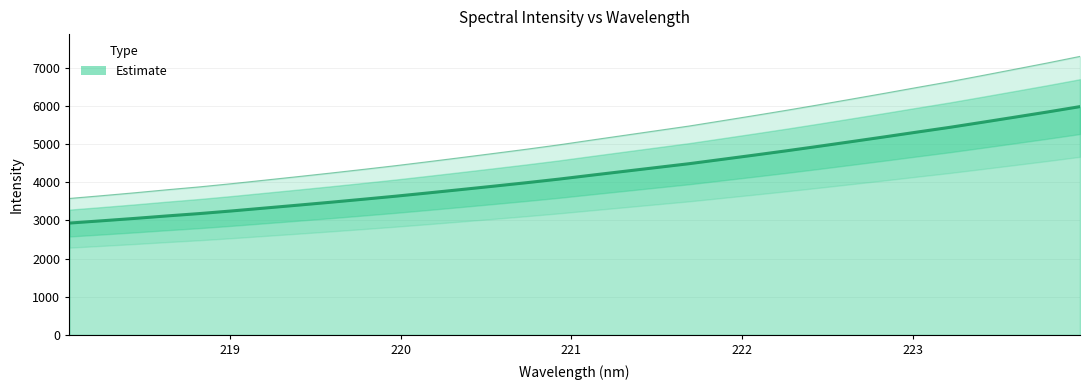

Which category has the lowest value across all series?

218.0596